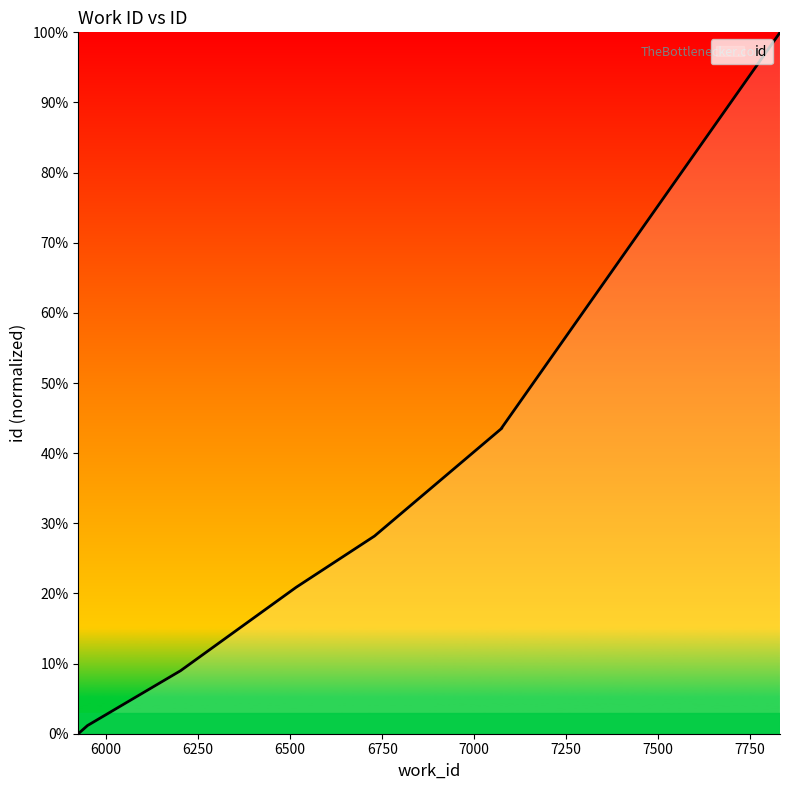

How many values are below 43?

5